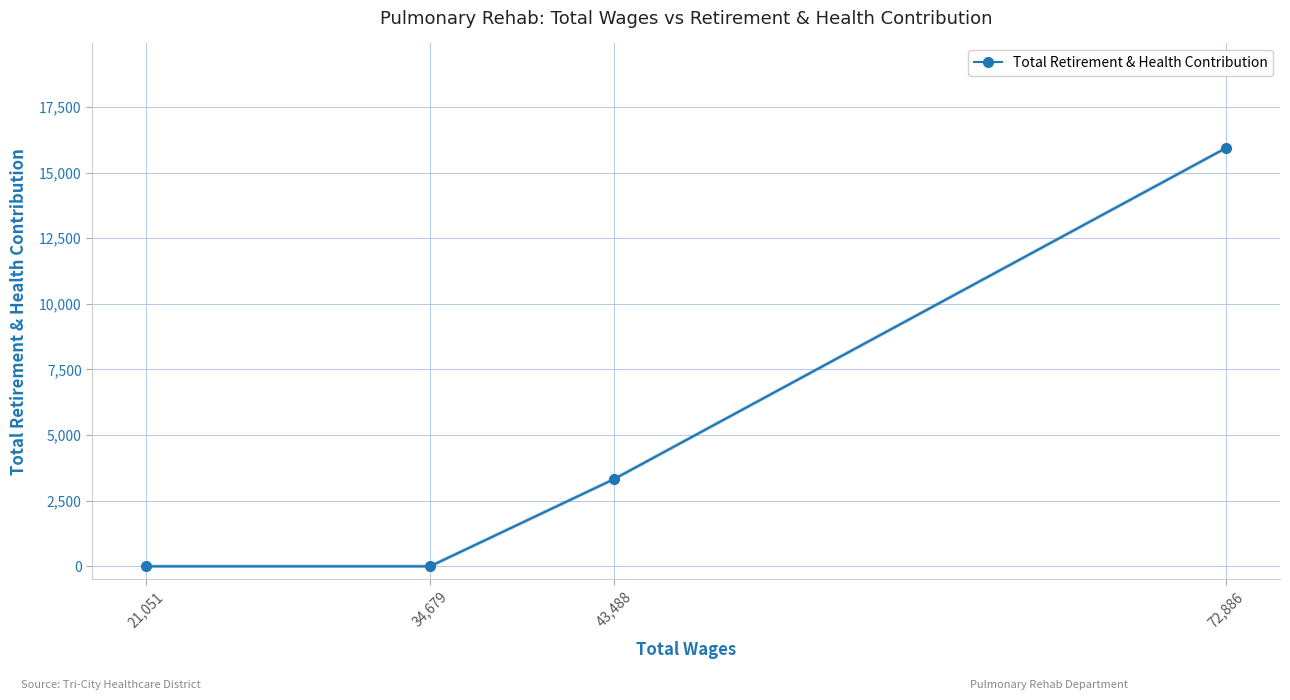

Where is the data nearest to the value 7968?

43,488